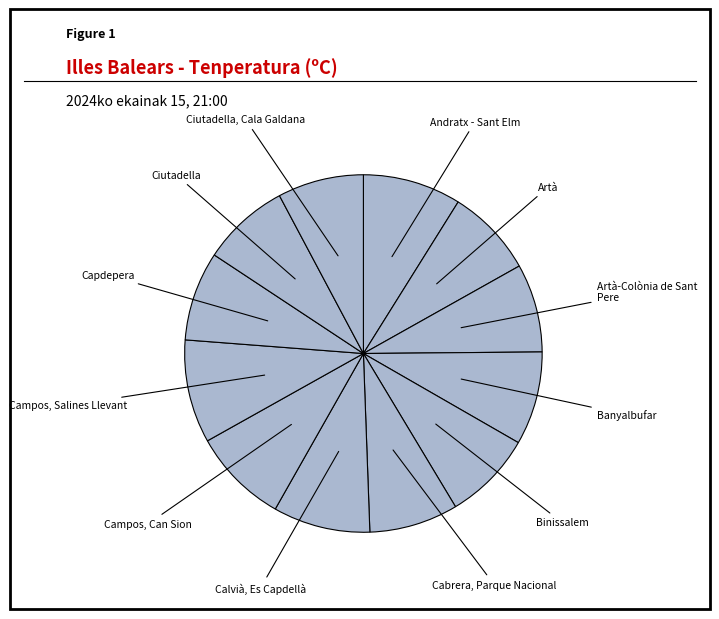

How many slices are in this pie chart?

12